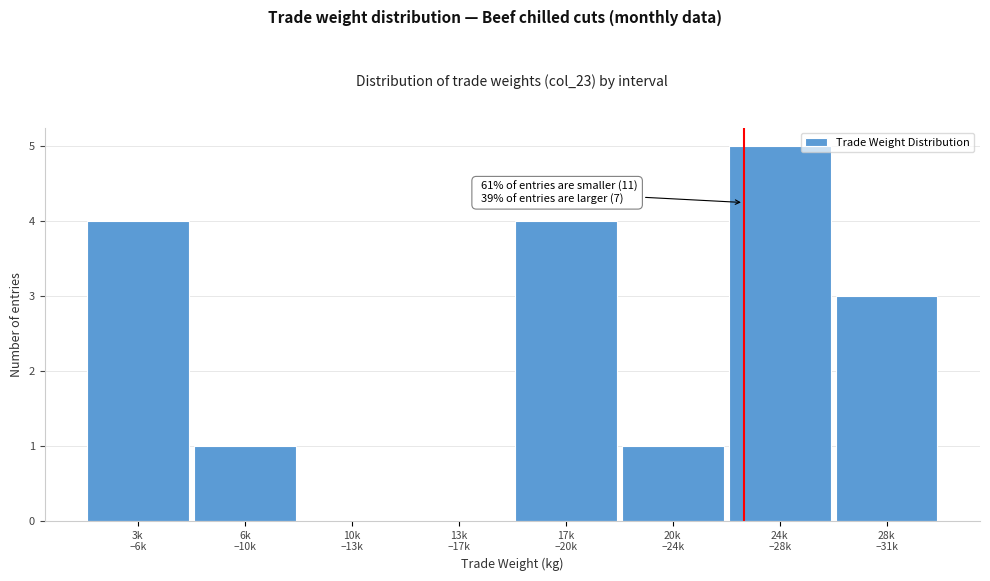

What is the greatest value displayed?

5